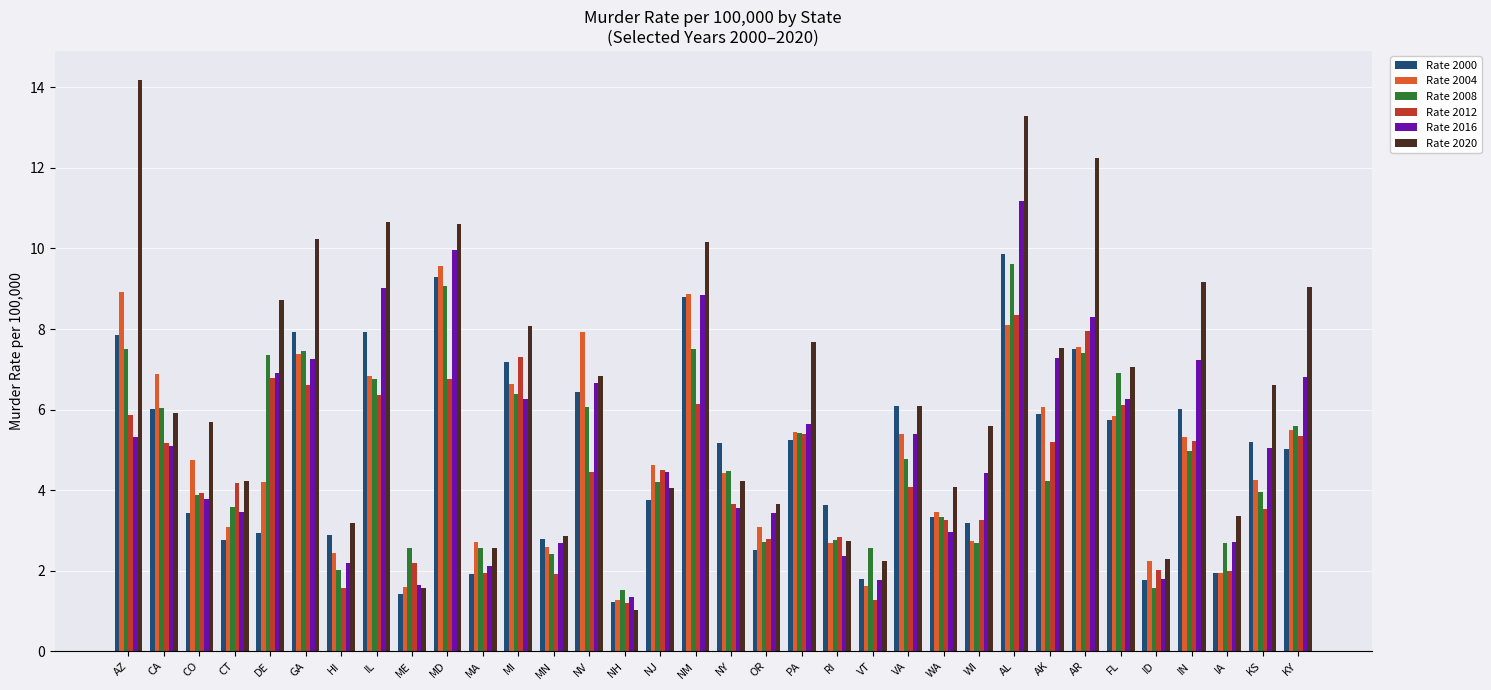

What is the maximum value shown in the chart?

14.2